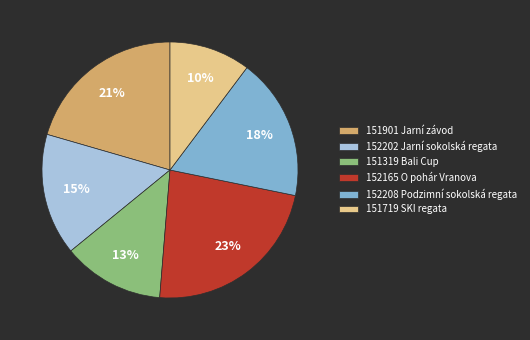

Which has a higher value, 152202 Jarní sokolská regata or 151901 Jarní závod?

151901 Jarní závod